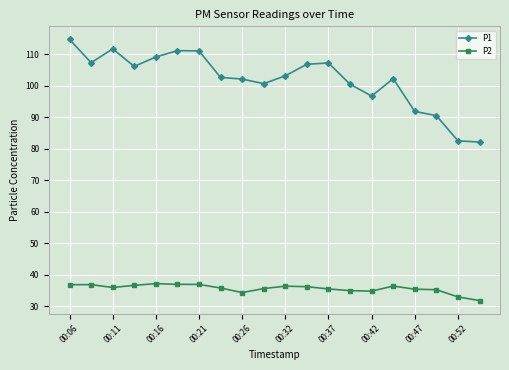

What is the maximum value shown in the chart?

114.8